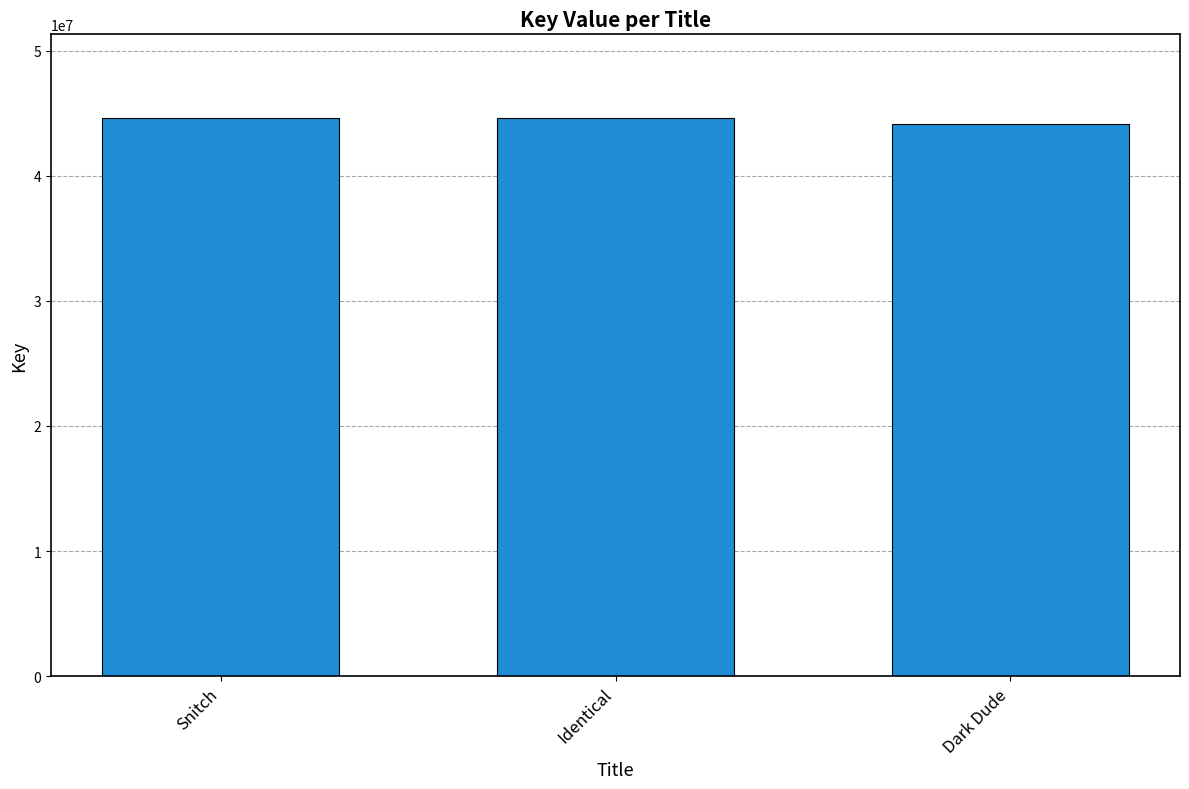

Approximately how many times larger is the value at Identical compared to Dark Dude?

1.0